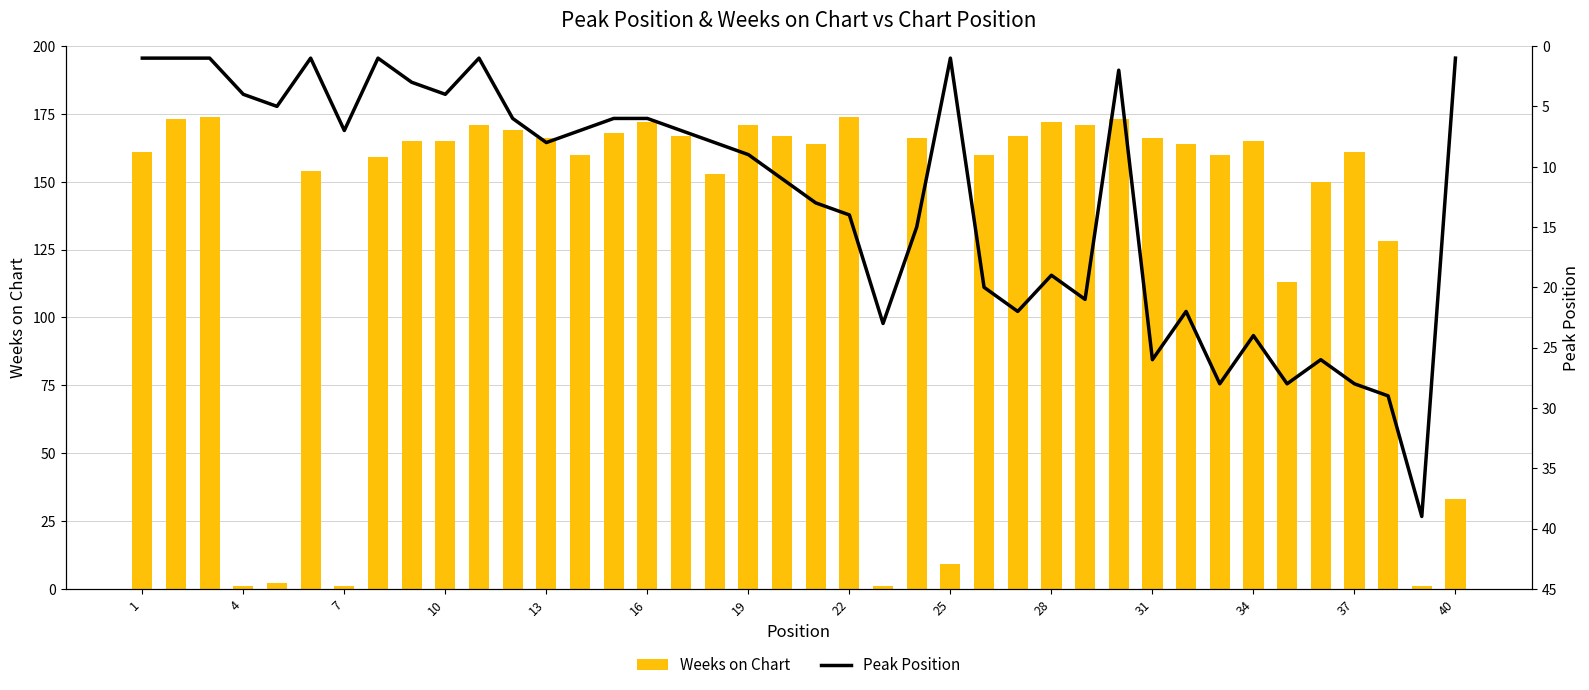

Reading left to right, what are all the values shown in this chart?

Weeks on Chart: 161	173	174	1	2	154	1	159	165	165	171	169	166	160	168	172	167	153	171	167	164	174	1	166	9	160	167	172	171	173	166	164	160	165	113	150	161	128	1	33
Peak Position: 1	1	1	4	5	1	7	1	3	4	1	6	8	7	6	6	7	8	9	11	13	14	23	15	1	20	22	19	21	2	26	22	28	24	28	26	28	29	39	1